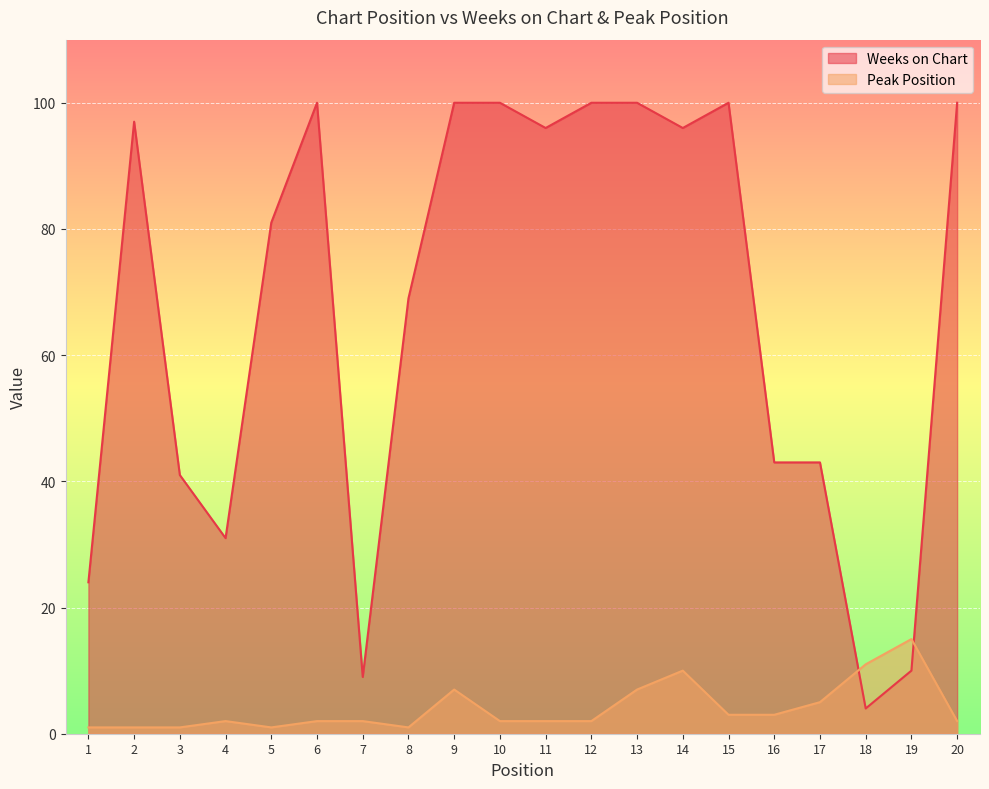

What is the difference between the maximum and minimum values in the Peak Position series?

14